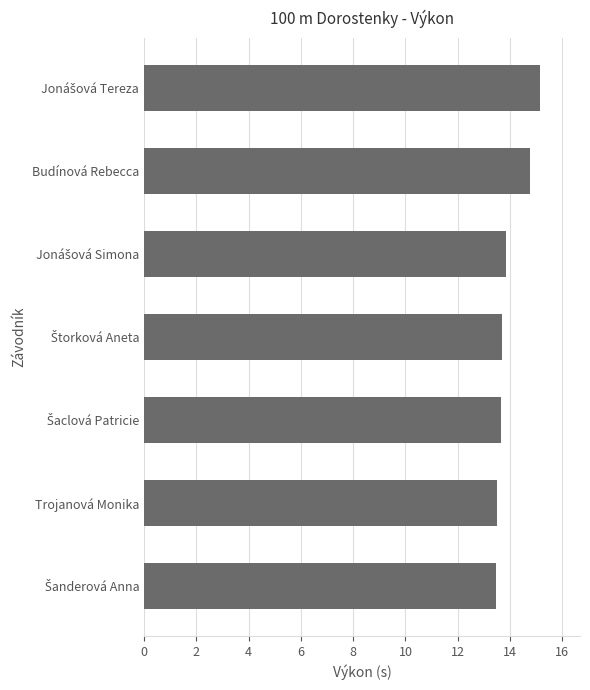

What is the maximum value shown in the chart?

15.2